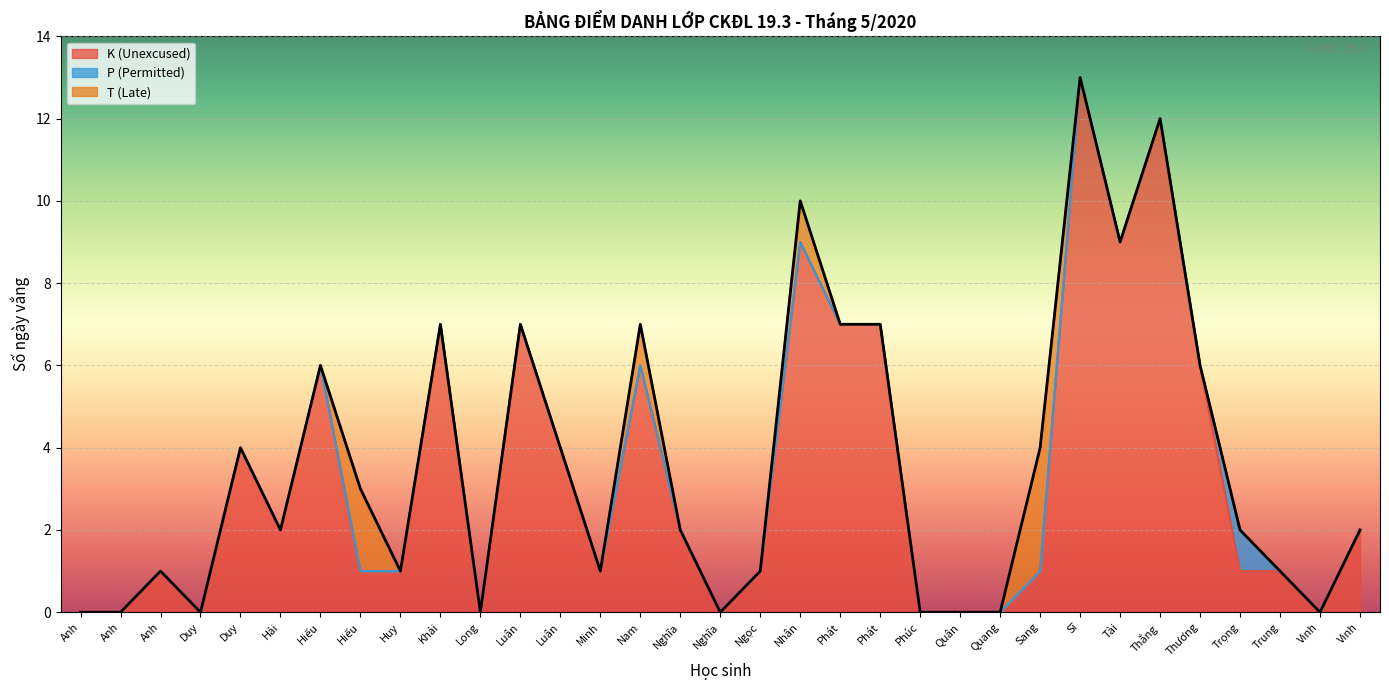

List the series in order of their peak value, lowest first.

P (Permitted), T (Late), K (Unexcused)